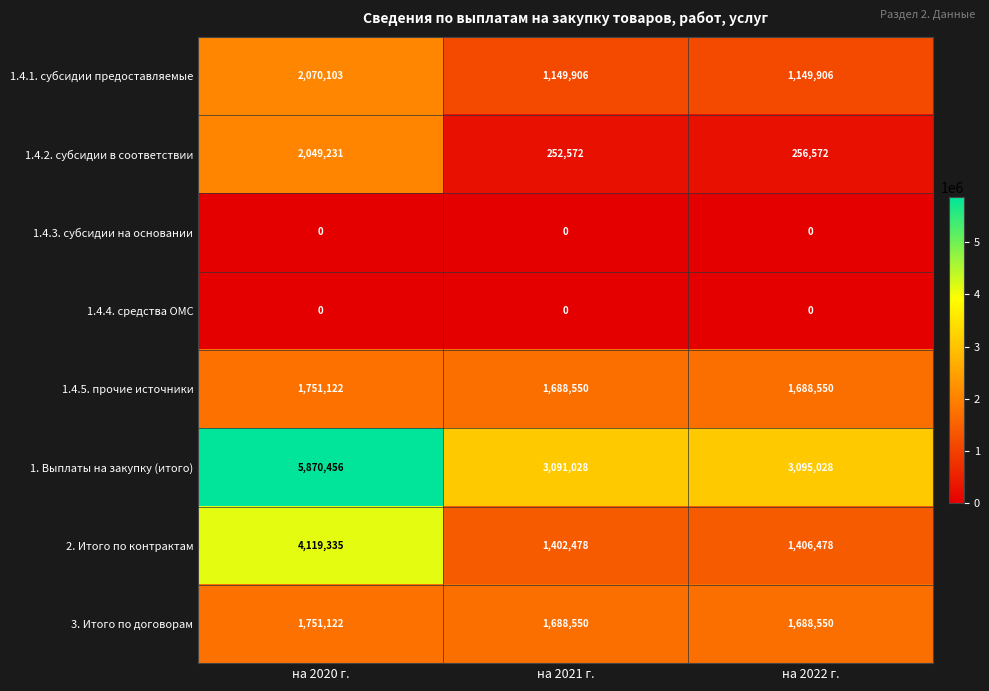

How many data points in 1.4.2. субсидии в соответствии are less than 256572?

1